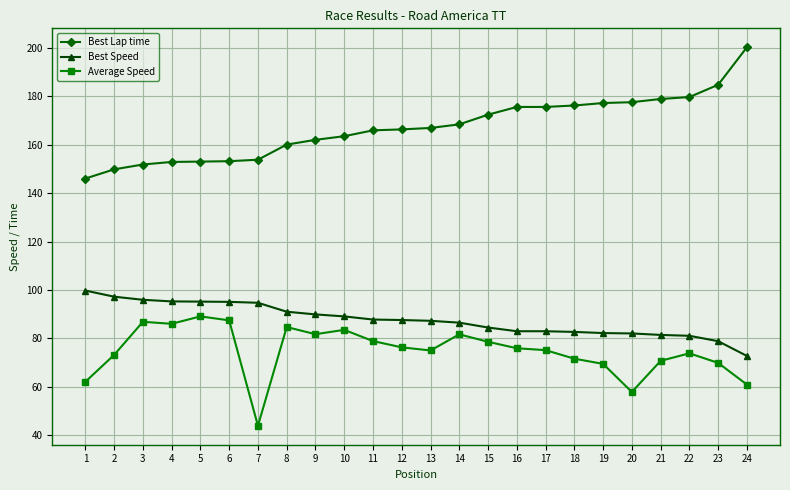

Where is Best Lap time nearest to the value 173?

15